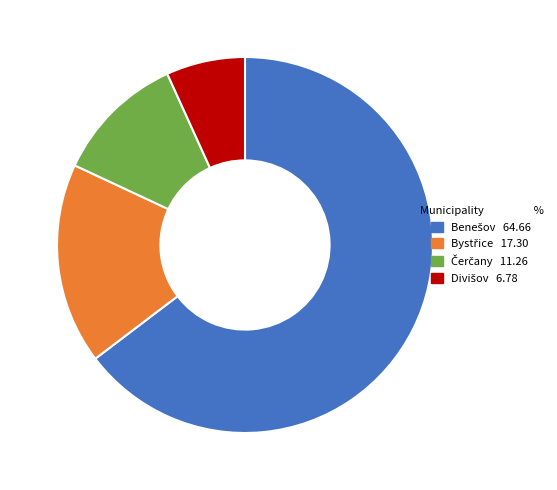

Is there a majority slice in this chart?

Yes